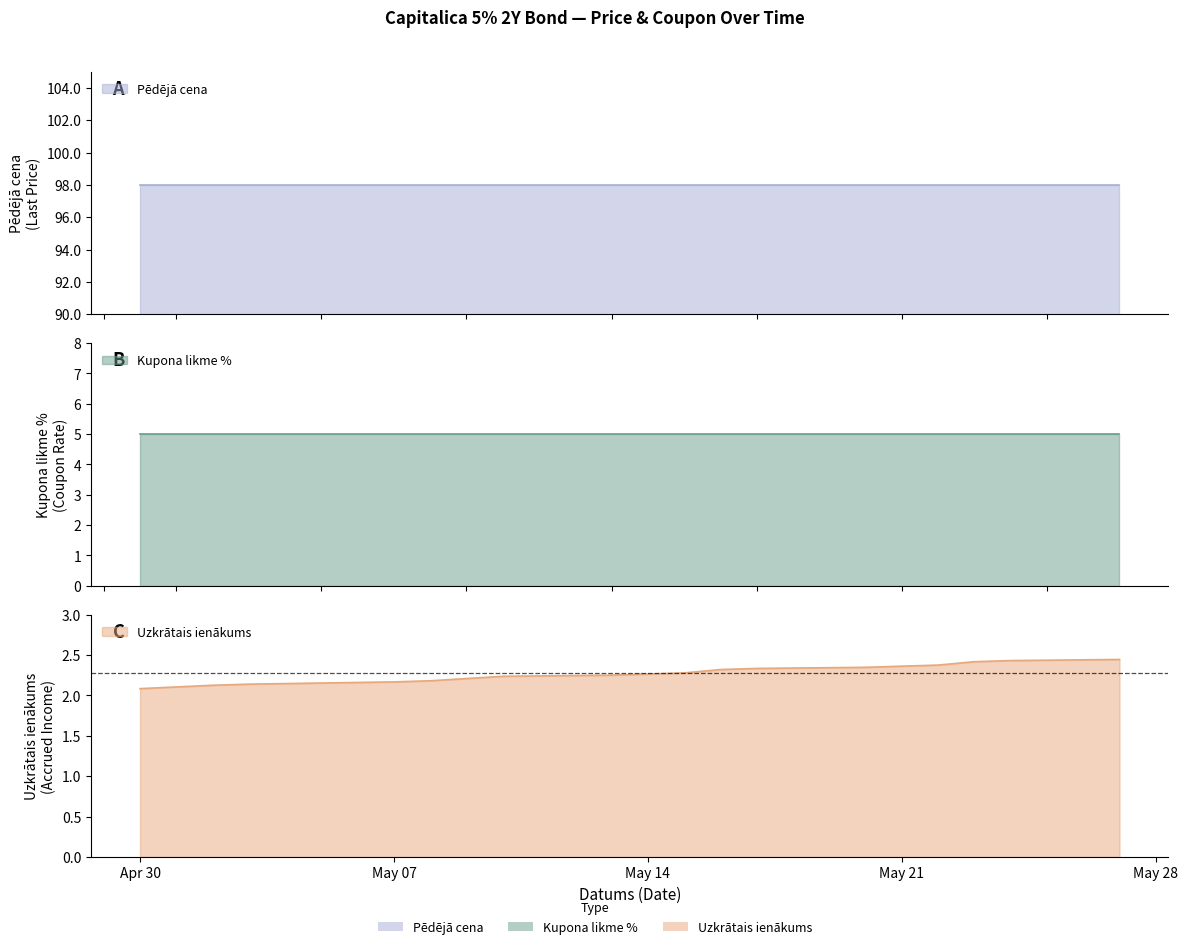

Where is Pēdējā cena nearest to the value 97?

2024-05-27